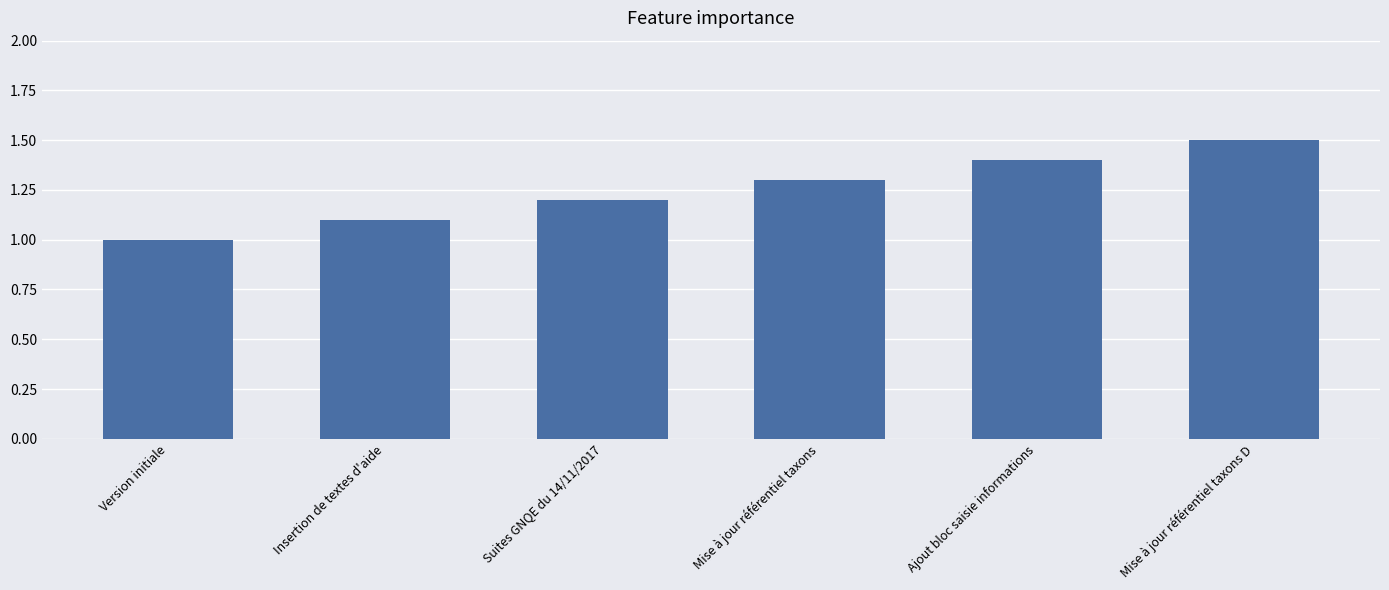

Which has a higher value, Ajout bloc saisie informations or Suites GNQE du 14/11/2017?

Ajout bloc saisie informations